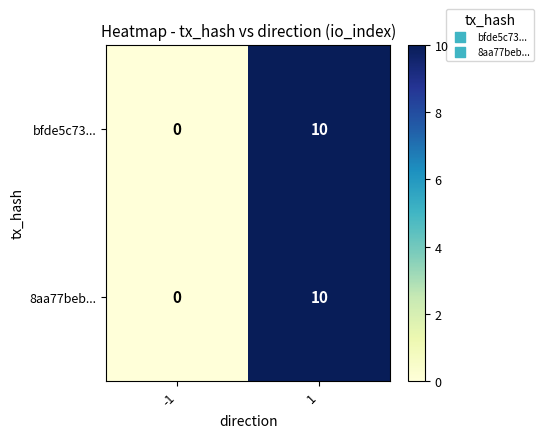

List the labels in order of 8aa77beb... value, smallest first.

-1, 1